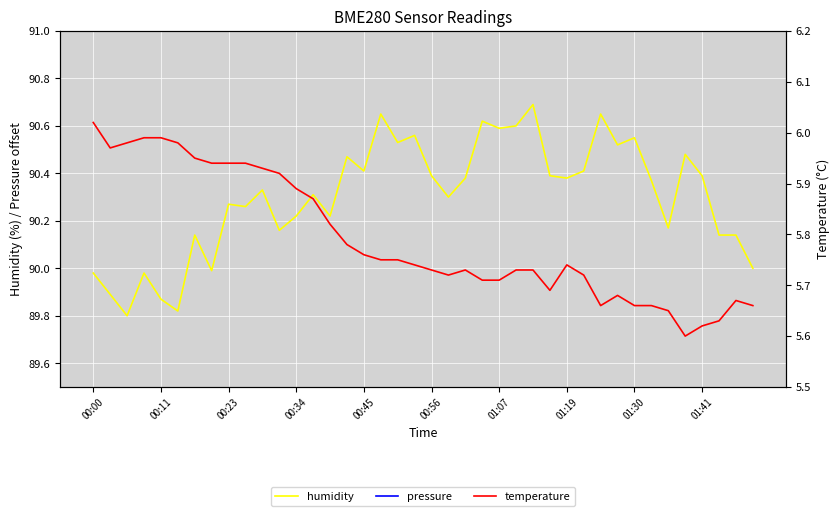

At which label does temperature reach its peak?

00:00